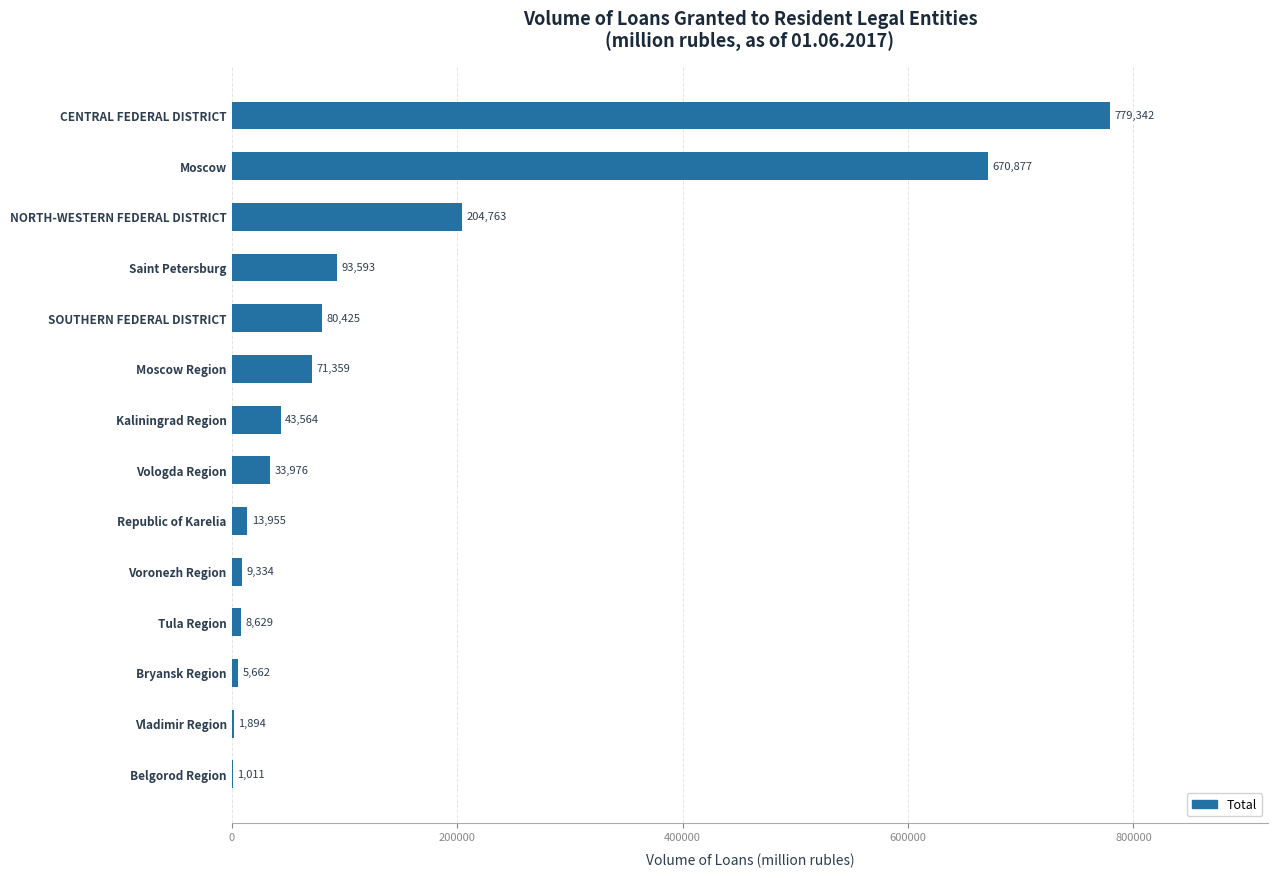

What is the maximum value shown in the chart?

779342